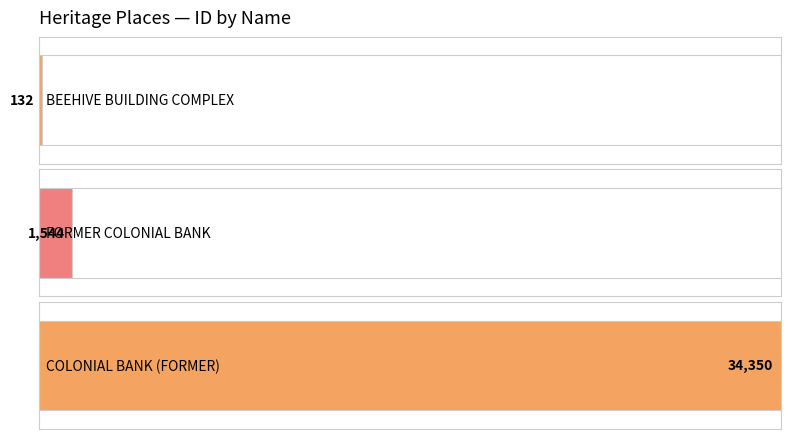

Does the chart contain stacked bars?

No